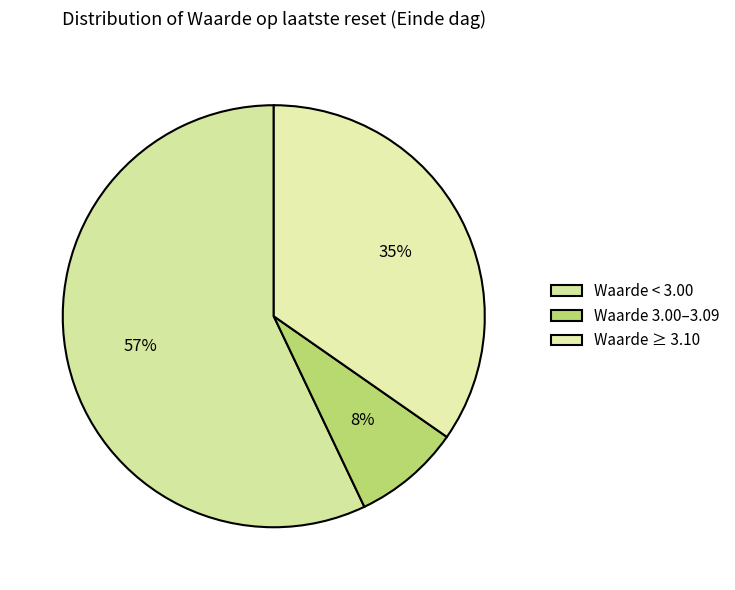

How many segments does this pie chart have?

3